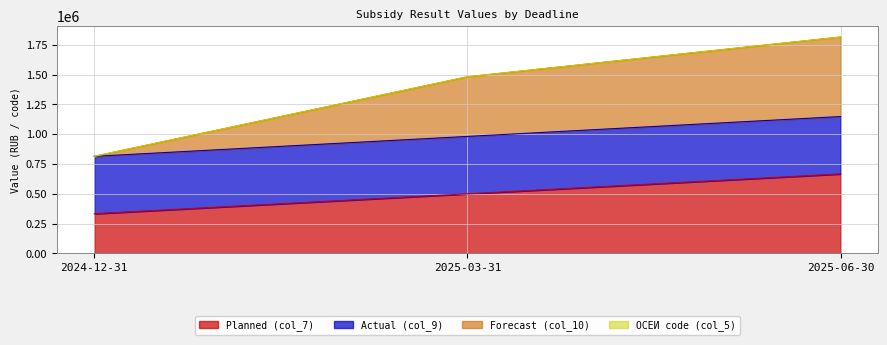

Where does the Planned (col_7) series first go above 500250?

2025-06-30